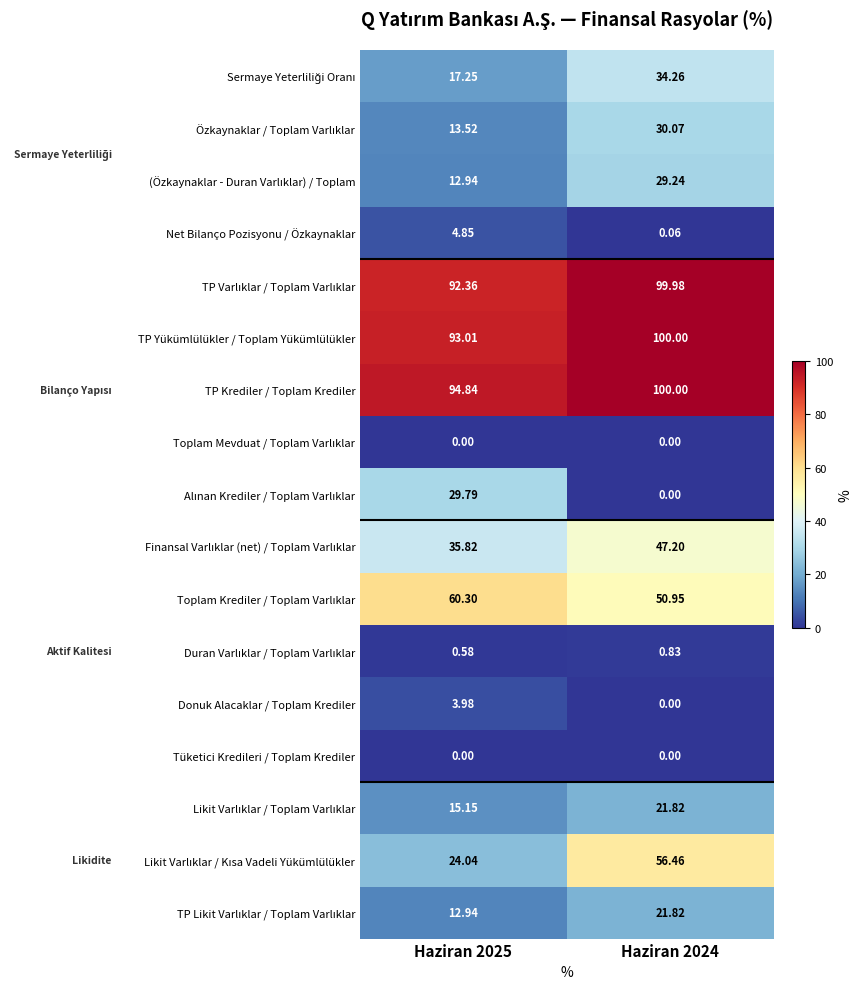

Which series has the largest total across all categories?

TP Krediler / Toplam Krediler